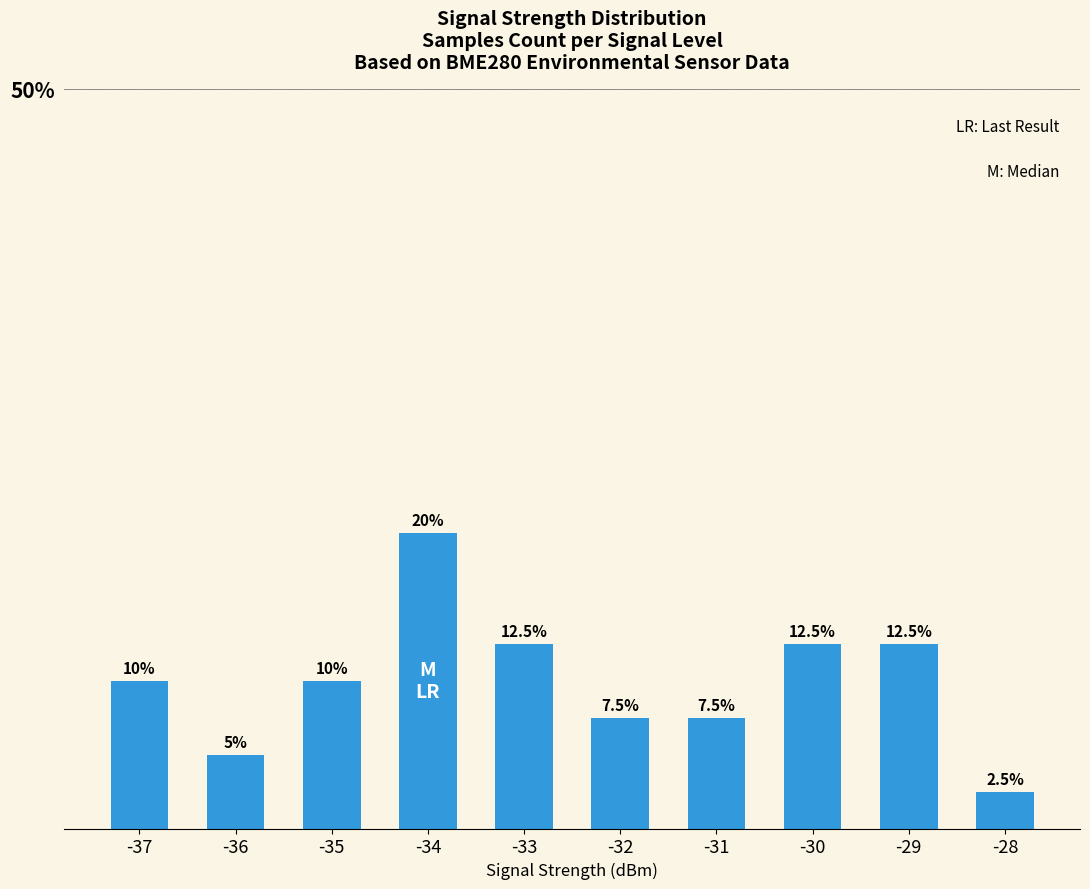

How many values are below 10?

4